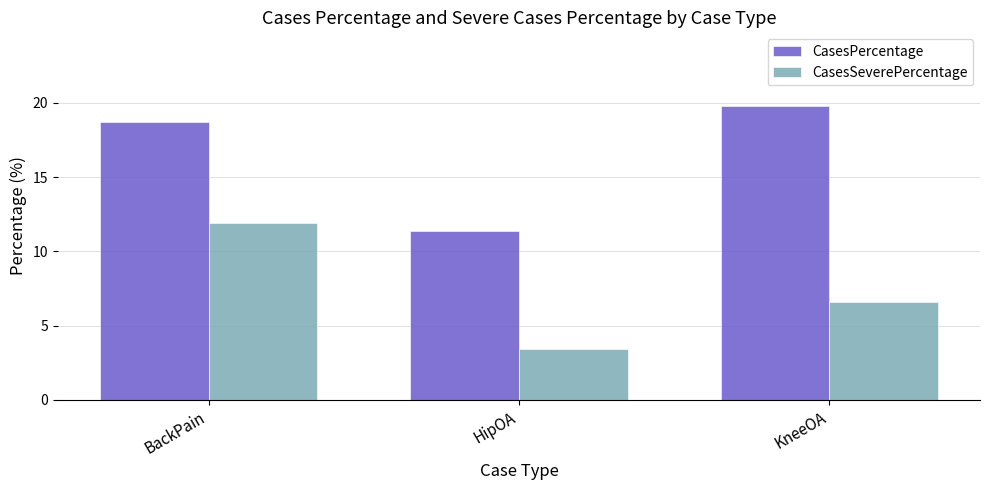

Which label corresponds to the largest value in the chart?

KneeOA